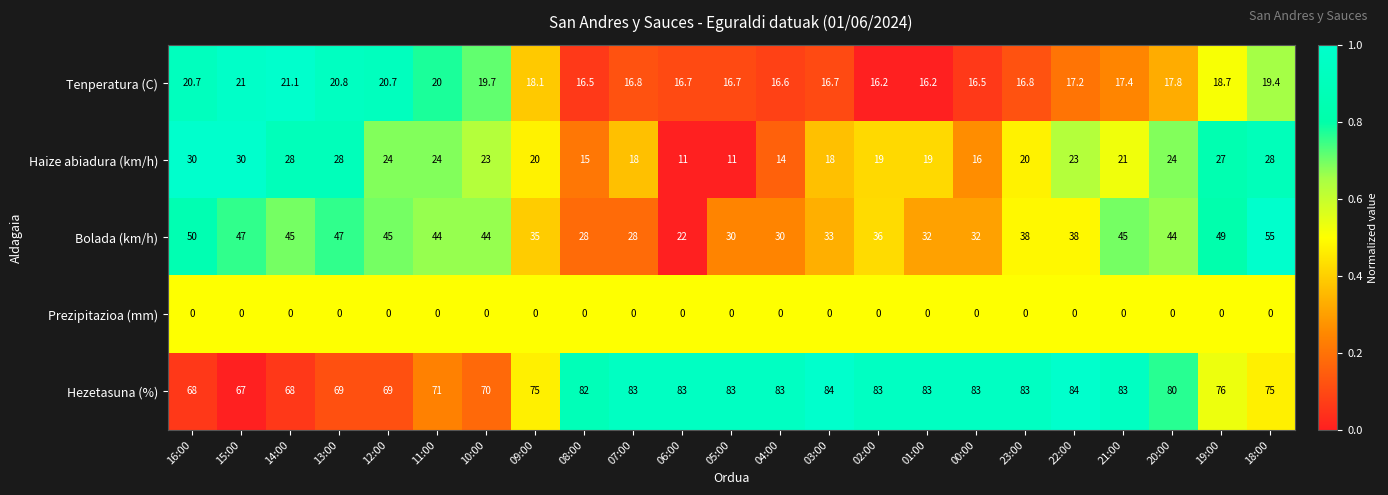

List the series in order of their peak value, highest first.

Hezetasuna (%), Bolada (km/h), Haize abiadura (km/h), Tenperatura (C), Prezipitazioa (mm)